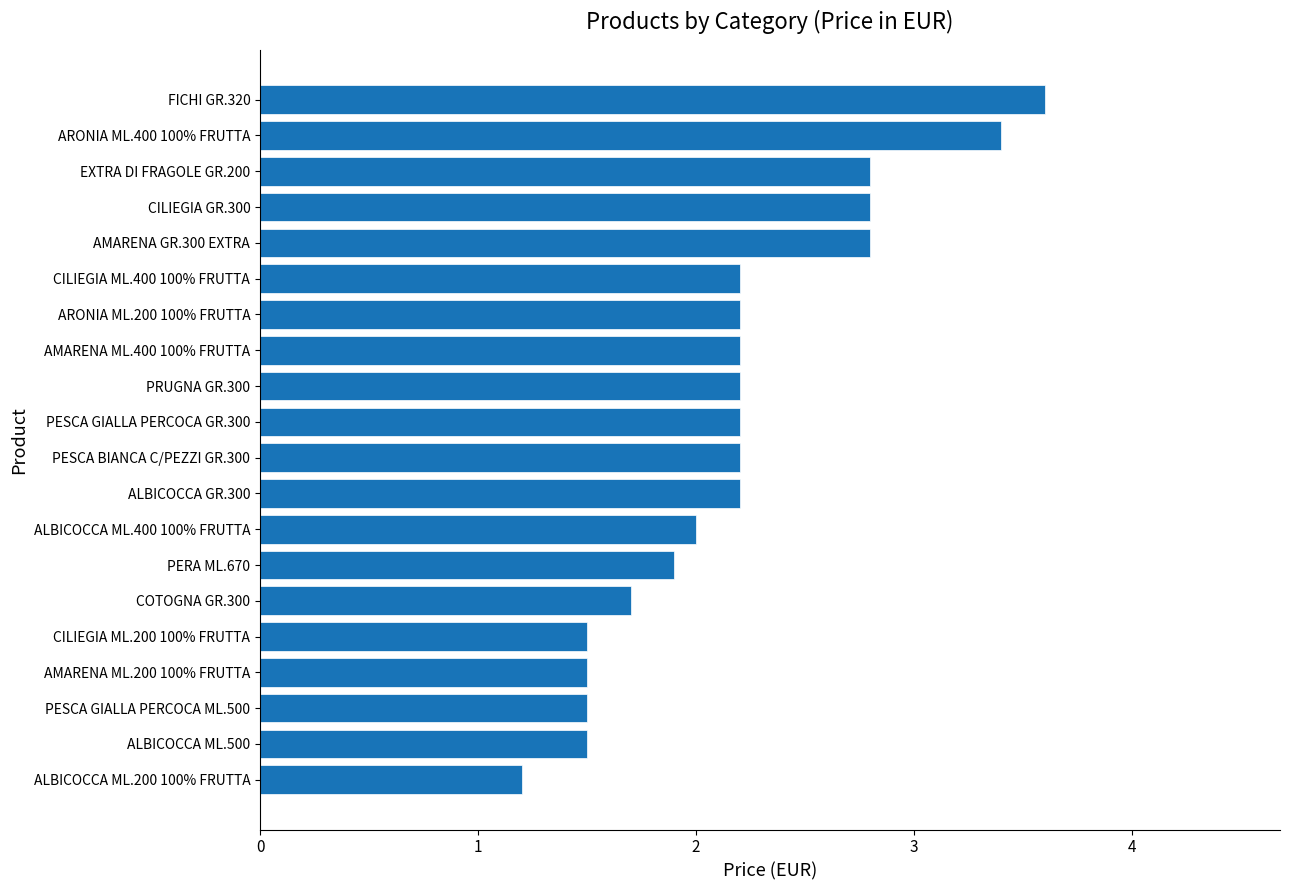

What is the change in value from ALBICOCCA ML.500 to AMARENA ML.400 100% FRUTTA?

+0.7